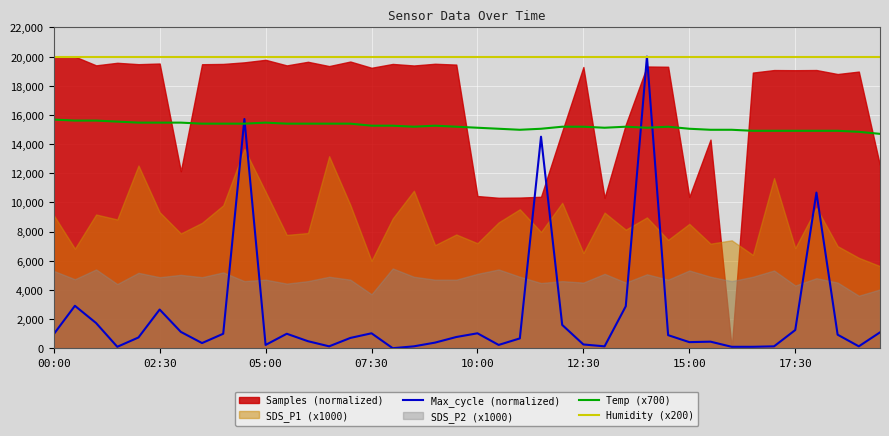

At which category is the sum across all series the highest?

28